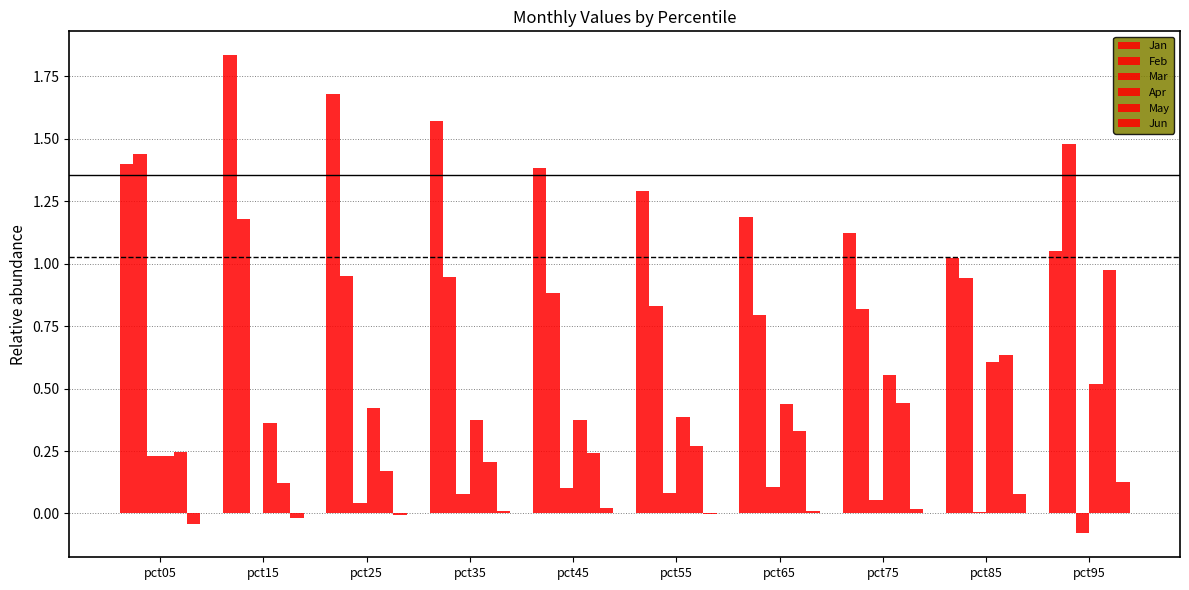

How many groups of bars are there?

10